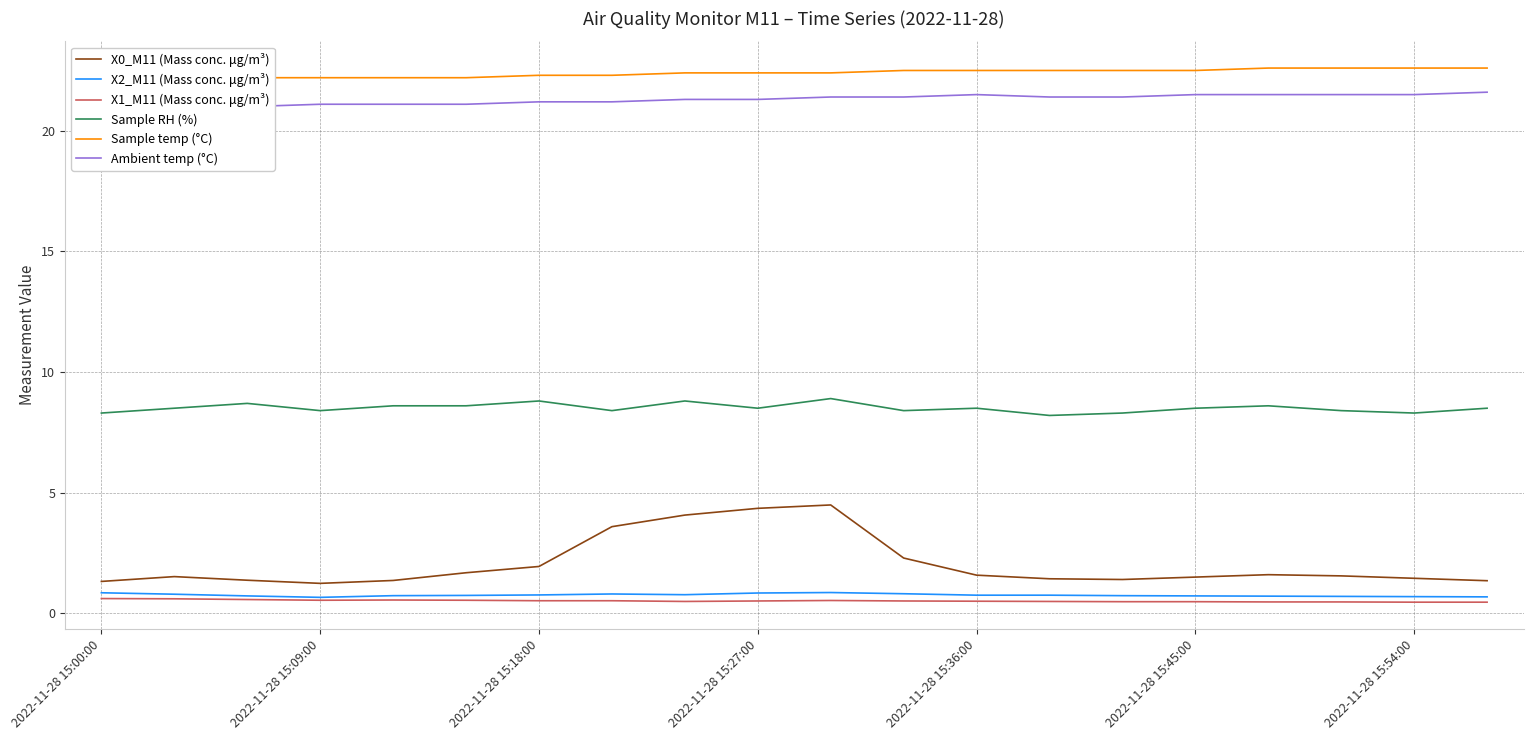

True or false: Sample RH (%) and X2_M11 (Mass conc. μg/m³) cross at least once.

False